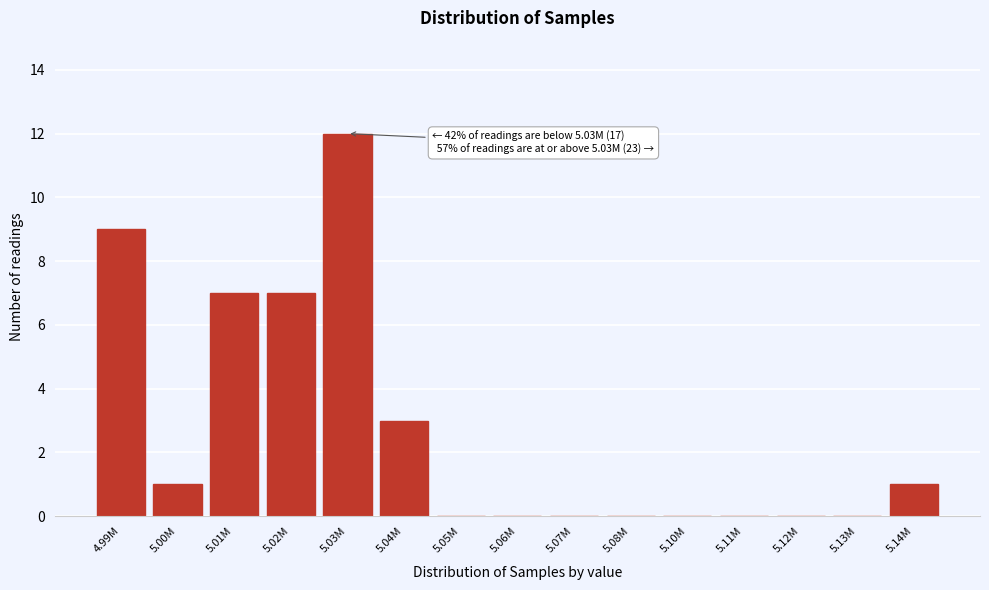

What is the change in value from 5.04M to 5.08M?

-3